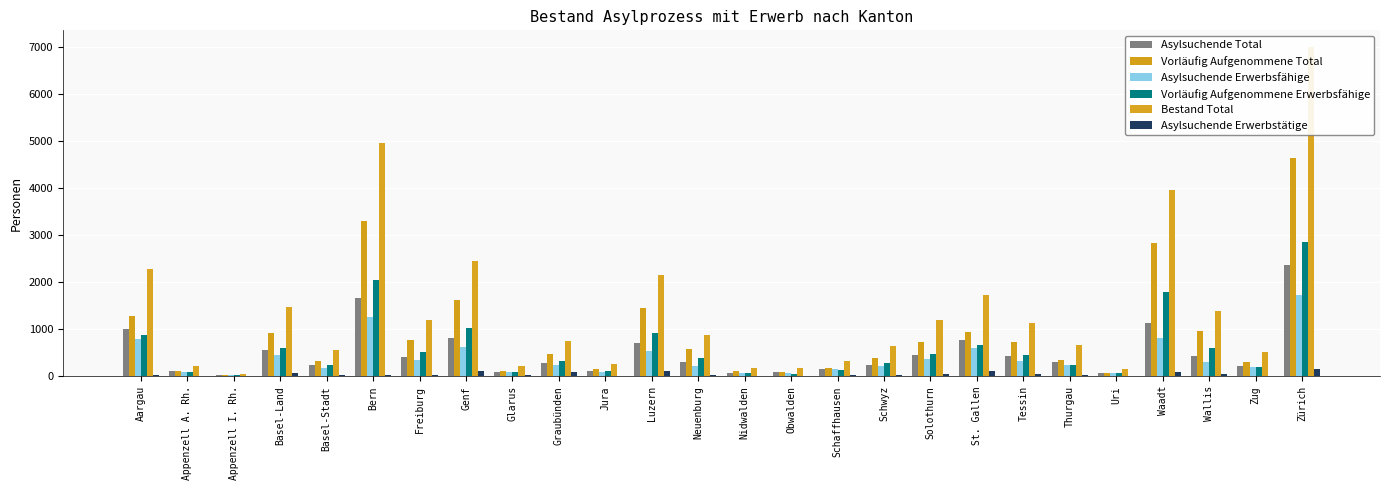

What is the highest value of the Vorläufig Aufgenommene Total series?

4630